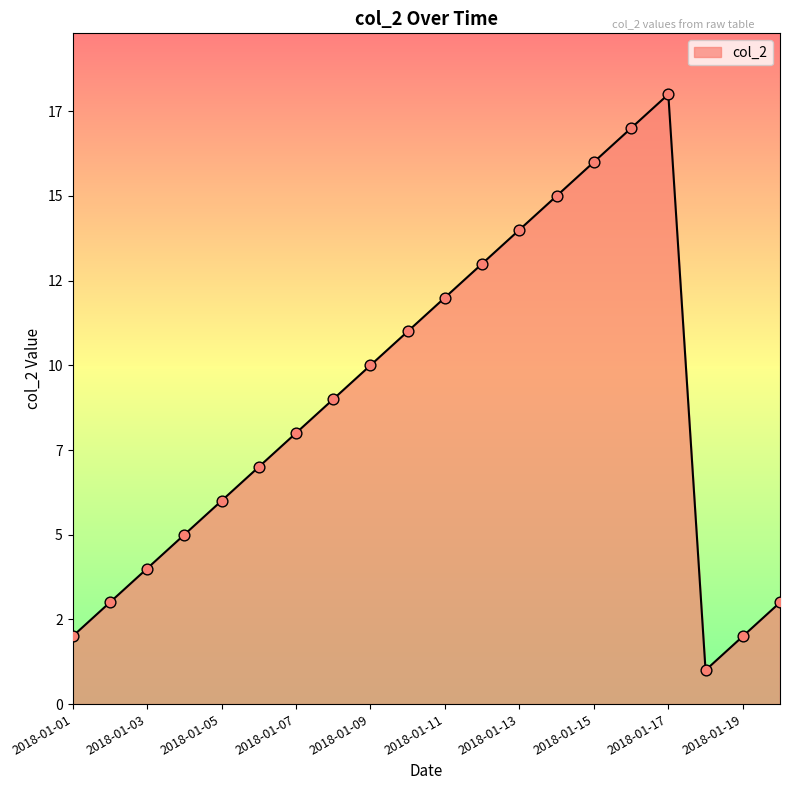

Is this an area chart (filled region under the line)?

Yes